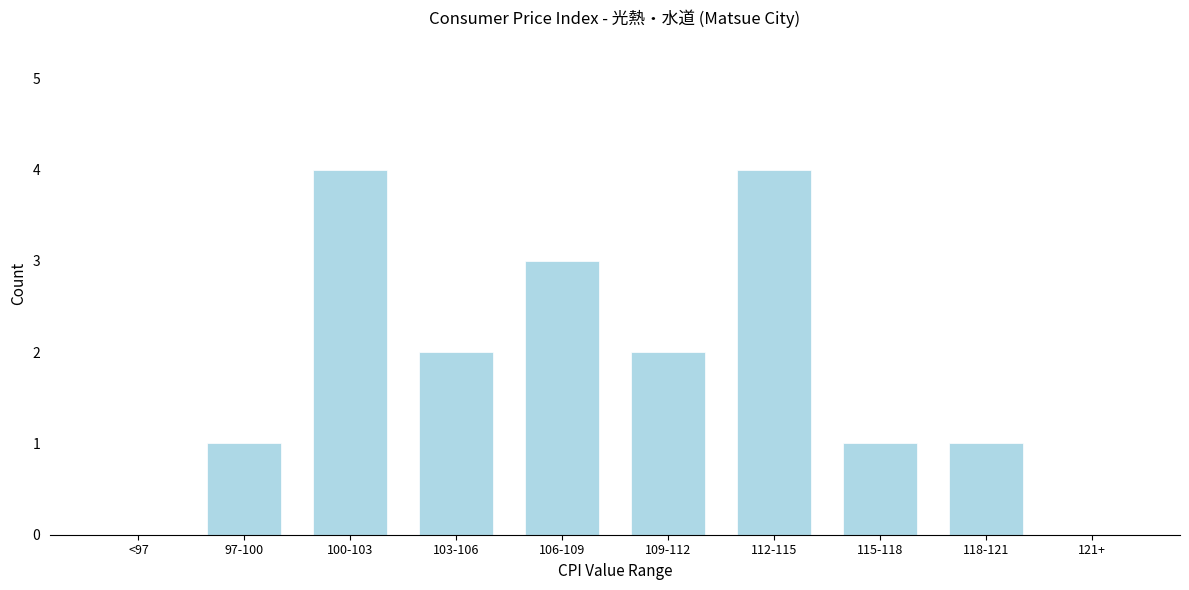

Reading left to right, transcribe all the data shown in this chart.

<97=0	97-100=1	100-103=4	103-106=2	106-109=3	109-112=2	112-115=4	115-118=1	118-121=1	121+=0